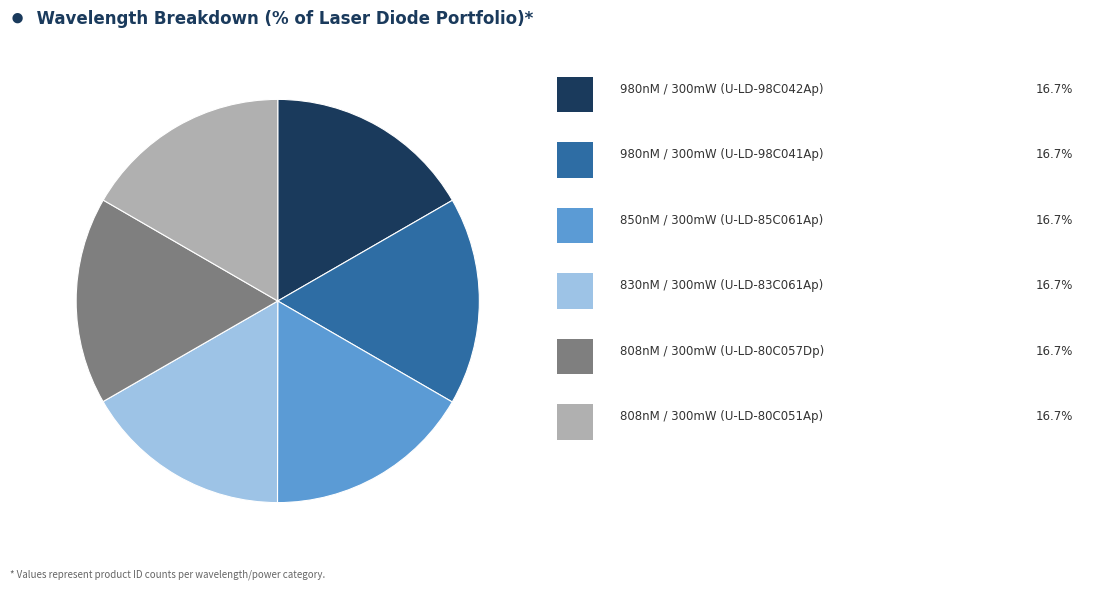

Is there a majority slice in this chart?

No